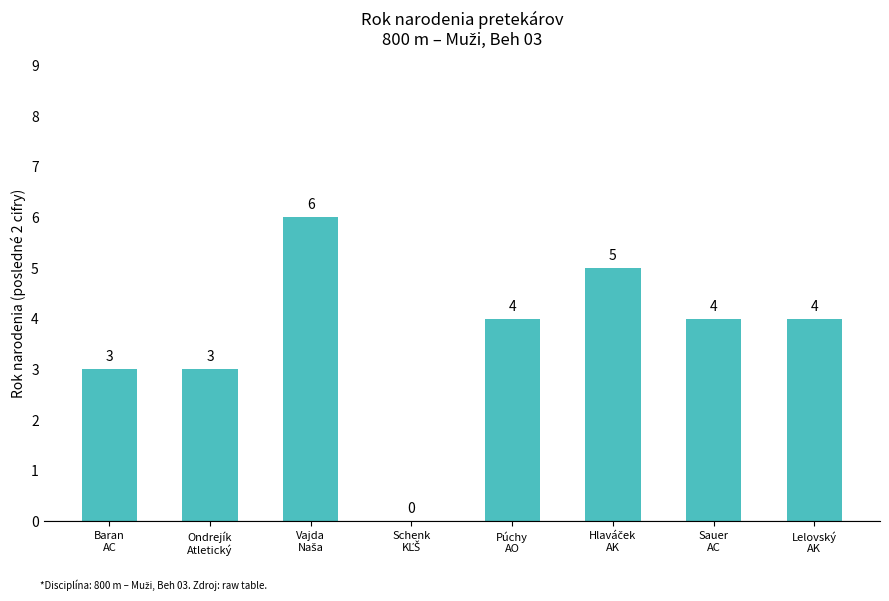

The value at Baran
AC is 5. True or false?

False